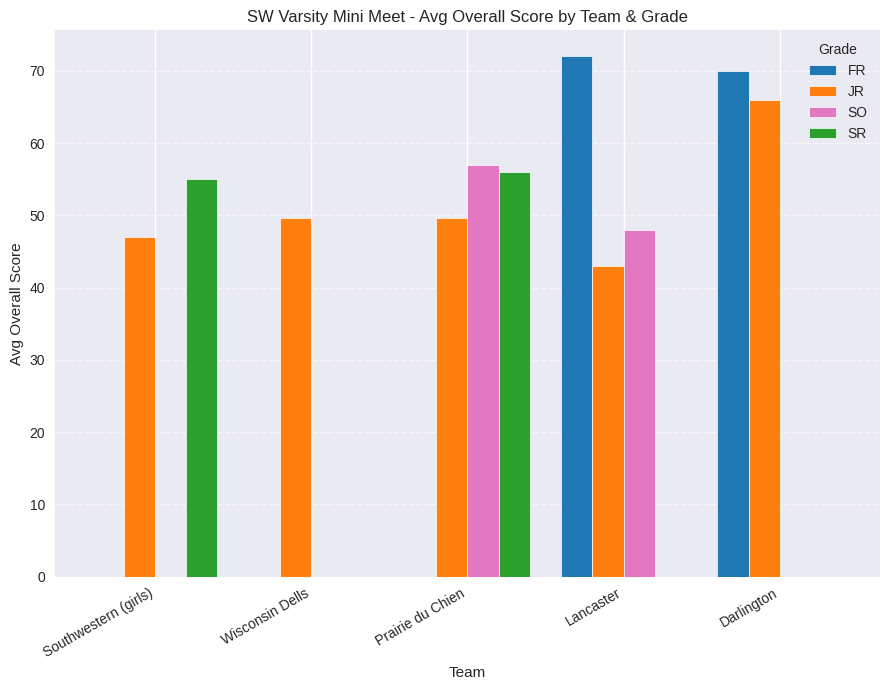

Between Lancaster and Darlington, which series saw the biggest shift?

SO